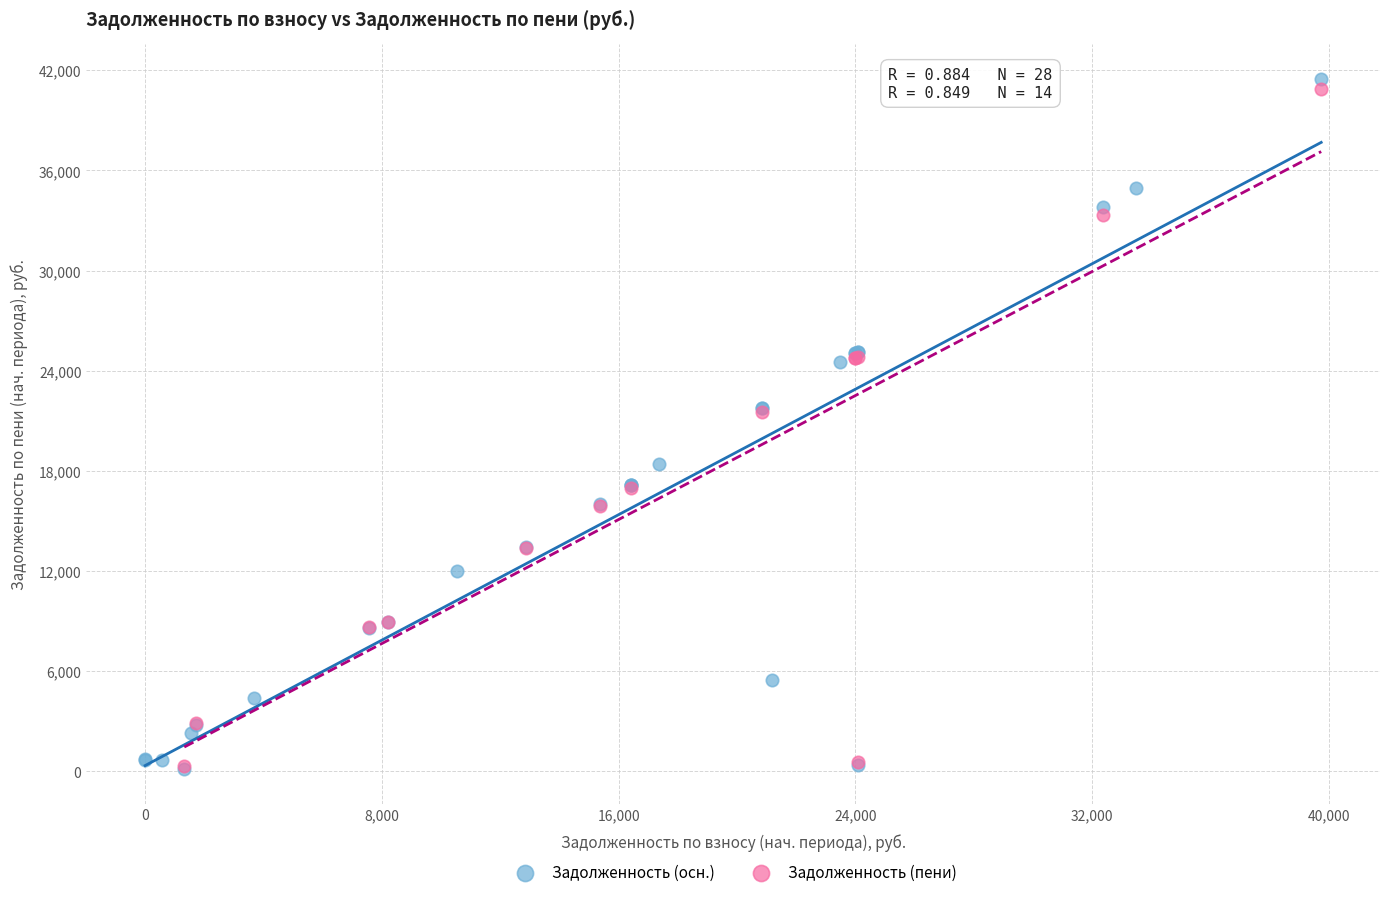

Which series has the widest spread of Y values?

Задолженность (осн.)